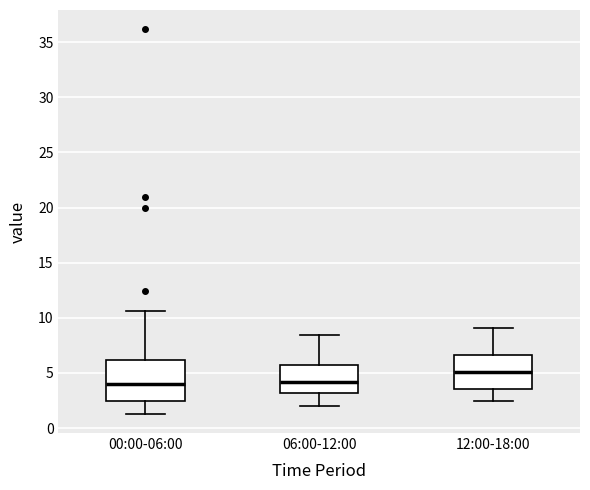

Reading left to right, transcribe this box plot: for each box, give where its median line is, the range the box spans, and where its two whiskers end, as read against the y-axis. The values are not printed on the chart, so give them approximately, as read against the axis.

00:00-06:00: median 4.0, box 2.5 to 6.0, whiskers 1.5 to 10.5
06:00-12:00: median 4.0, box 3.0 to 5.5, whiskers 2.0 to 8.5
12:00-18:00: median 5.0, box 3.5 to 6.5, whiskers 2.5 to 9.0